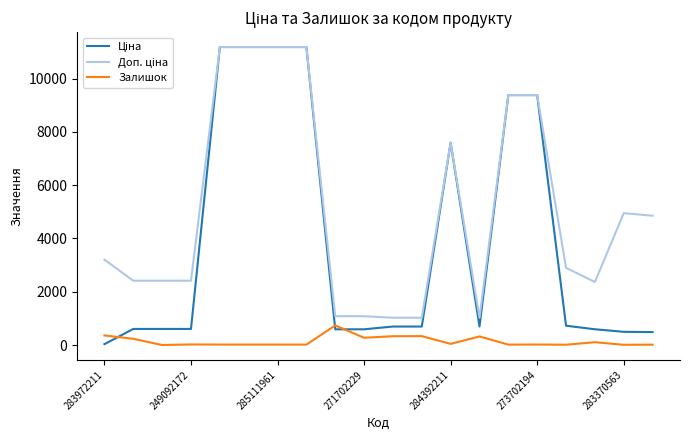

What is the highest value of the Залишок series?

735.0